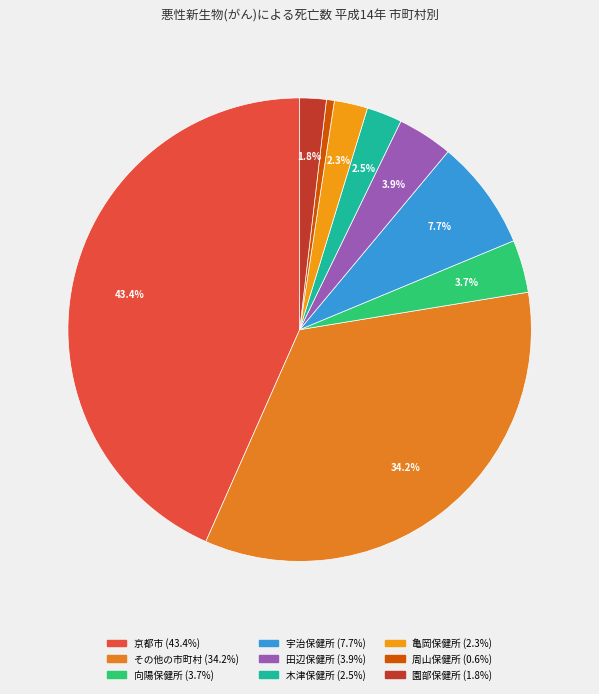

Count the number of slices in the pie.

9